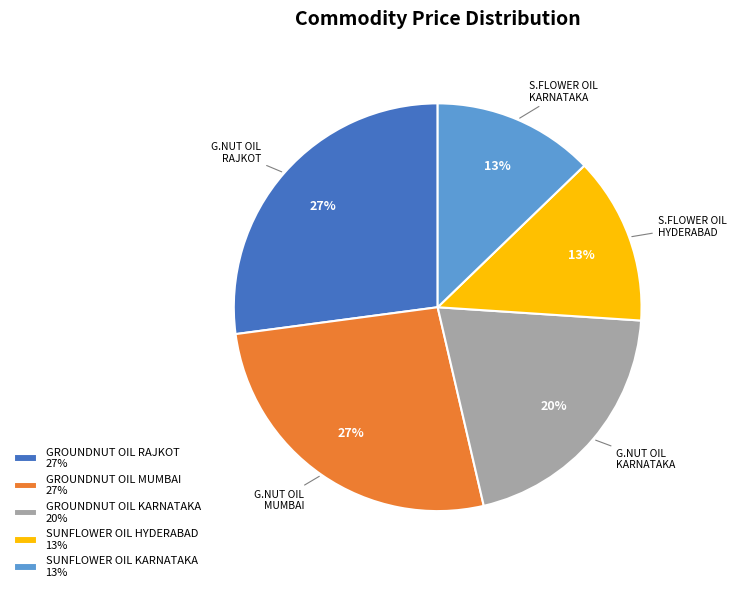

How many slices are in this pie chart?

5